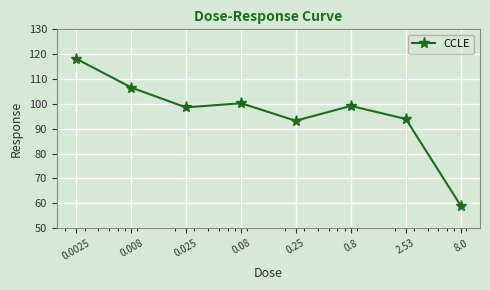

What is the value of the 2nd point from the left?

106.5